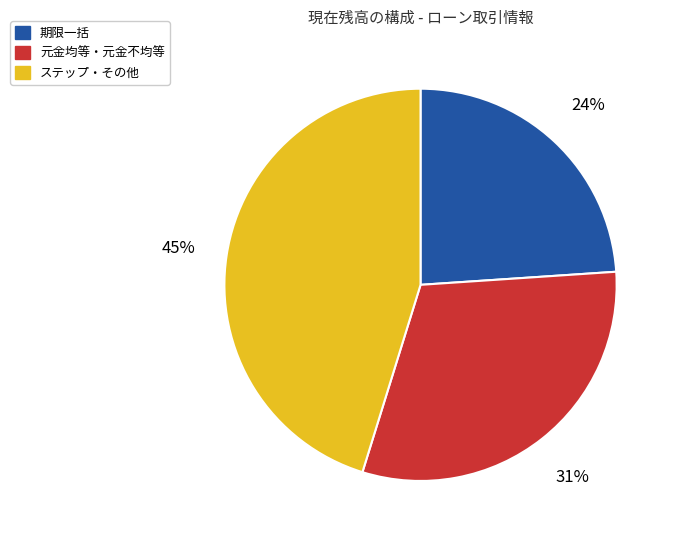

Does 元金均等・元金不均等 account for over 50% of the chart?

No